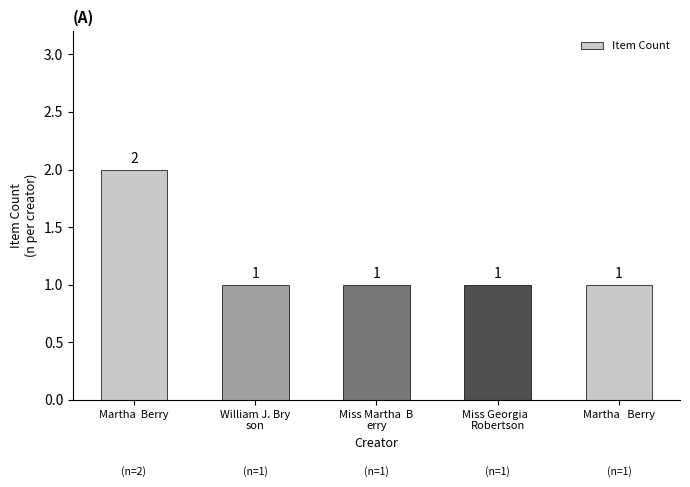

Which category has the highest value across all series?

Martha  Berry